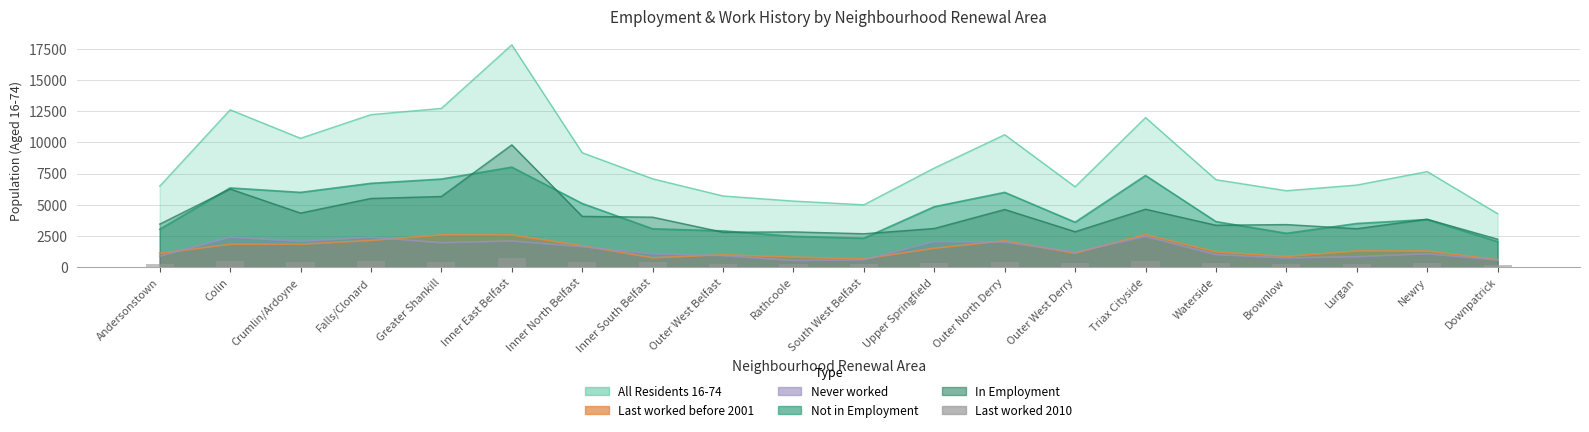

Between Rathcoole and Inner South Belfast, which is larger?

Inner South Belfast